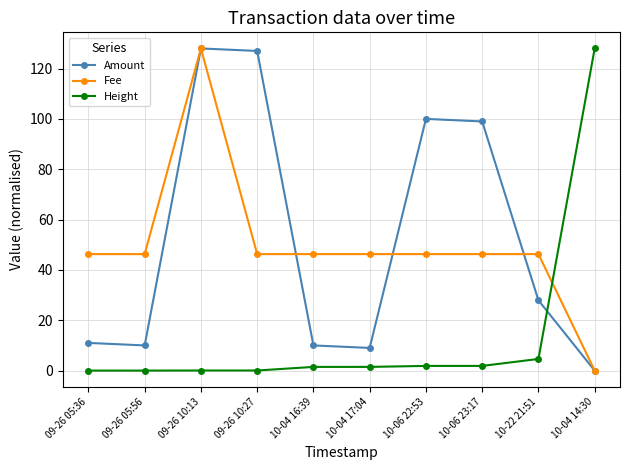

Is this an area chart (filled region under the line)?

No